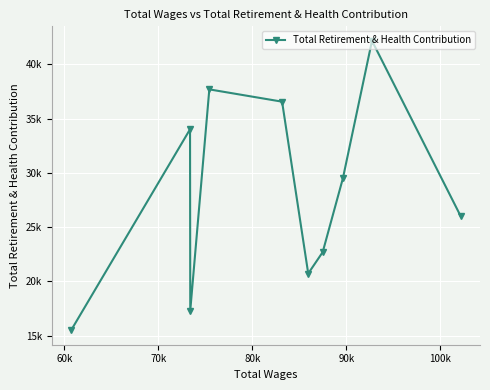

How many series are shown in this chart?

1